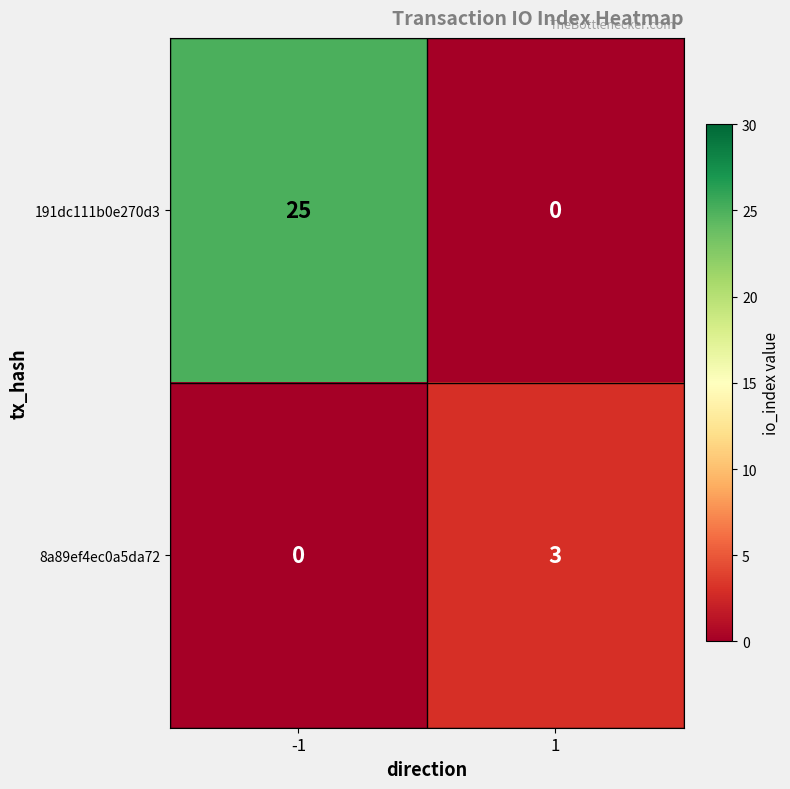

Between -1 and 1, which series saw the biggest shift?

191dc111b0e270d3